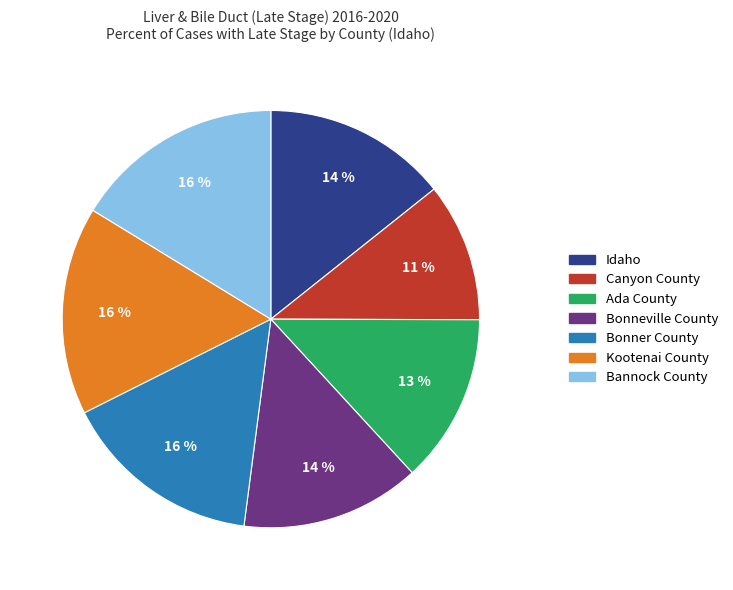

Does Canyon County account for over 50% of the chart?

No